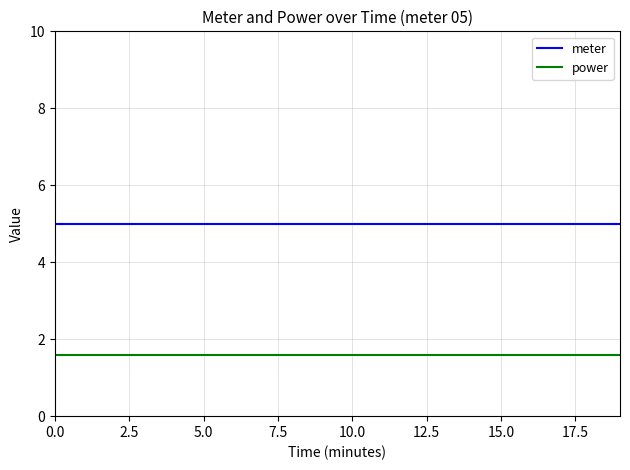

True or false: power and meter intersect in this chart.

False